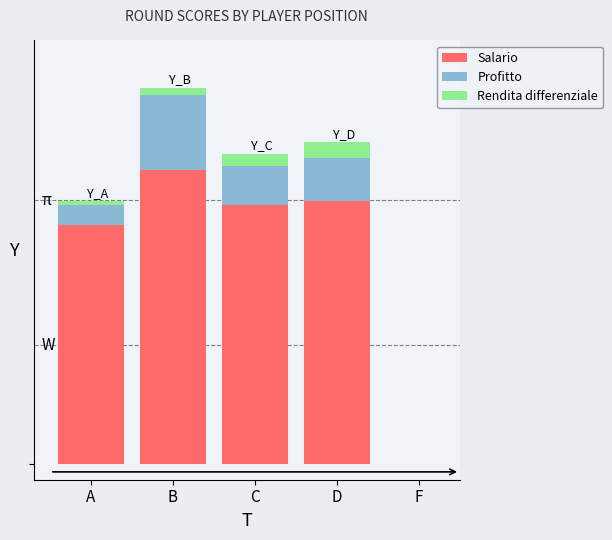

Which series has the largest total across all categories?

Salario